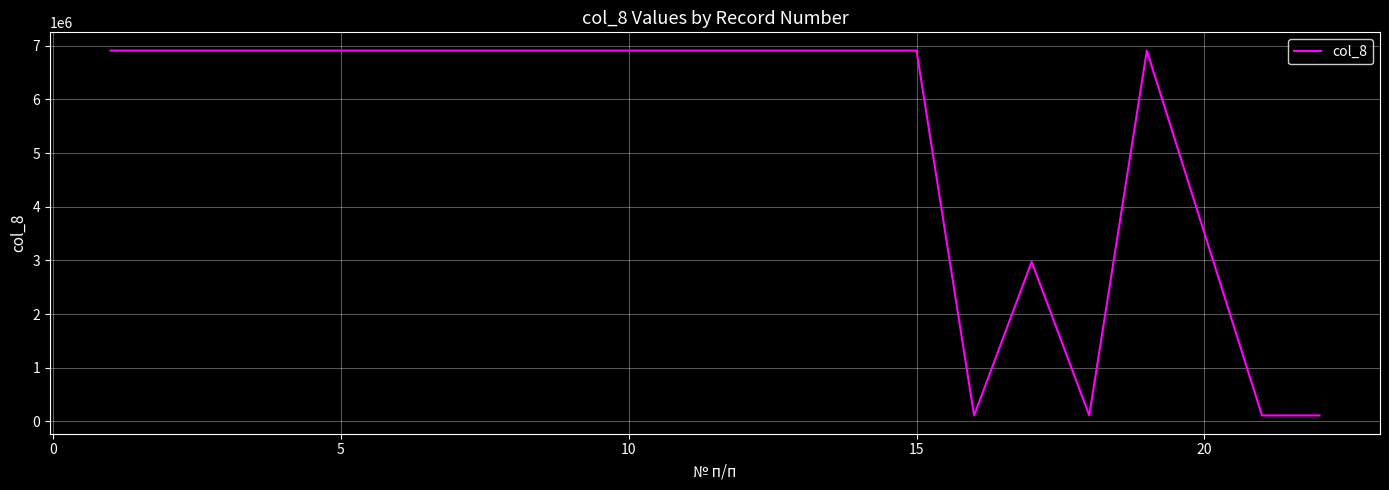

What is the greatest value displayed?

6908757